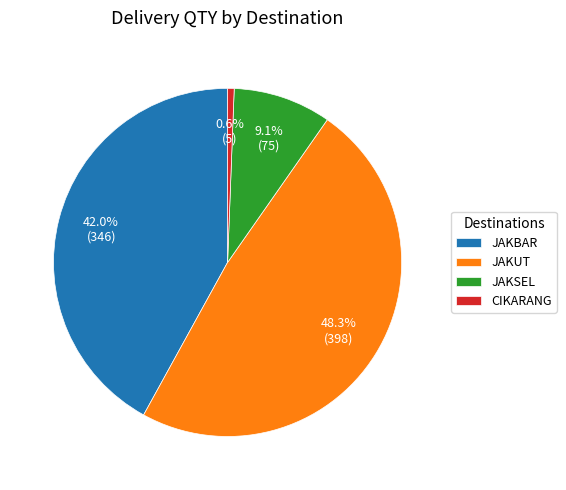

What percentage is the JAKBAR slice, to the nearest percent?

42%